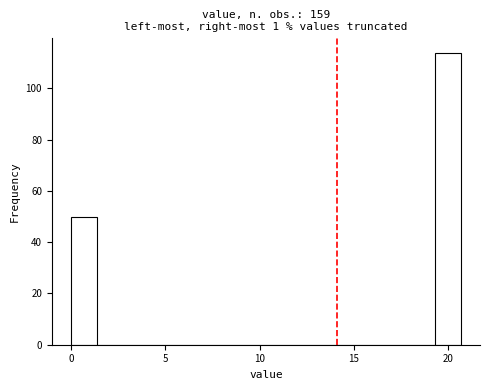

Around what value on the x-axis is the tallest bar? Give the approximate position of its centre, as read against the axis.

20.0